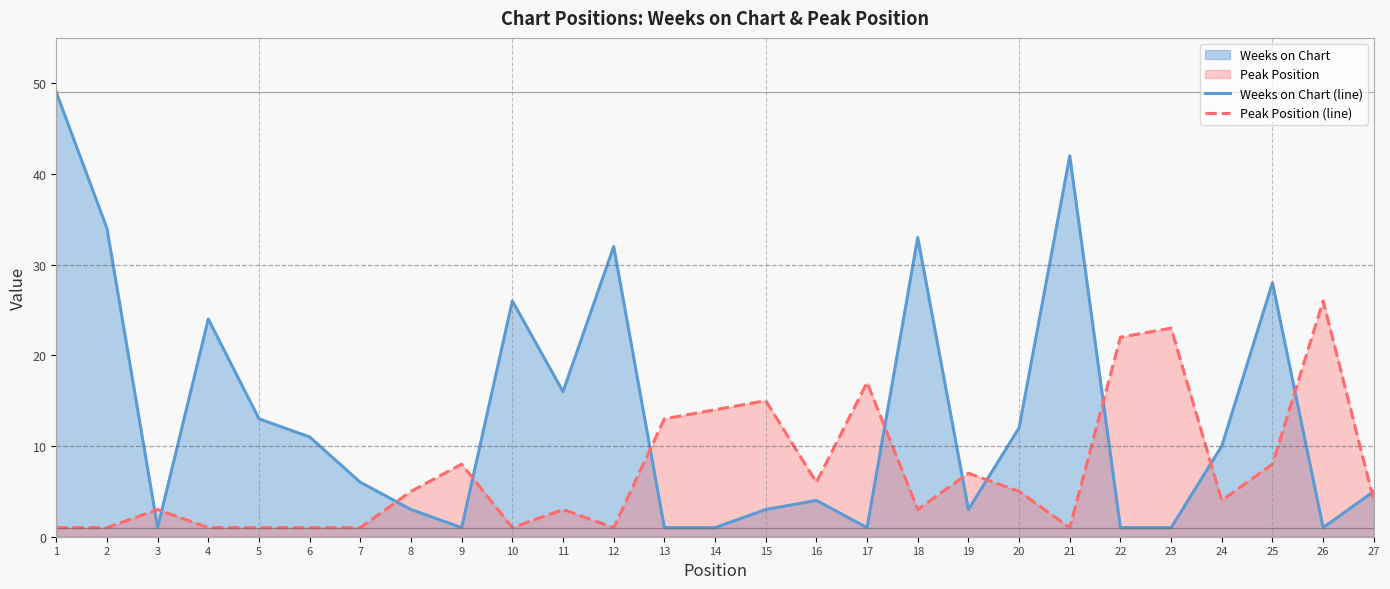

Count the number of categories in the chart.

27